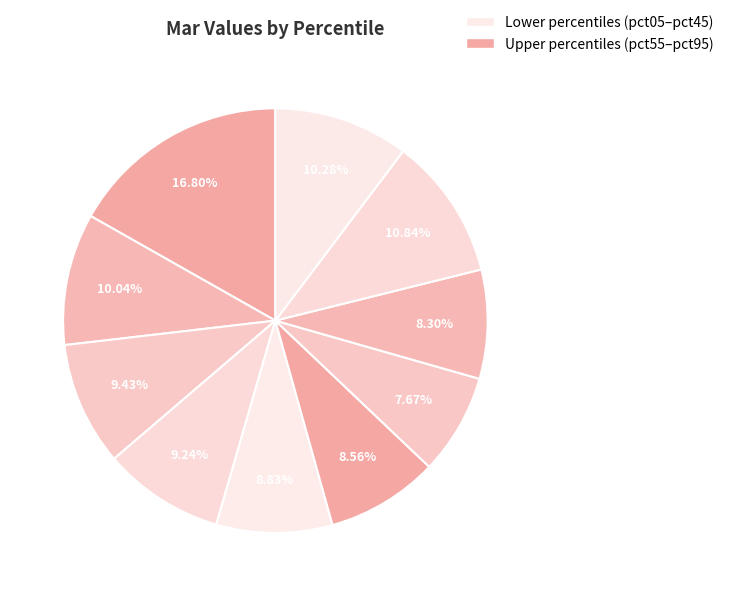

How many segments does this pie chart have?

10